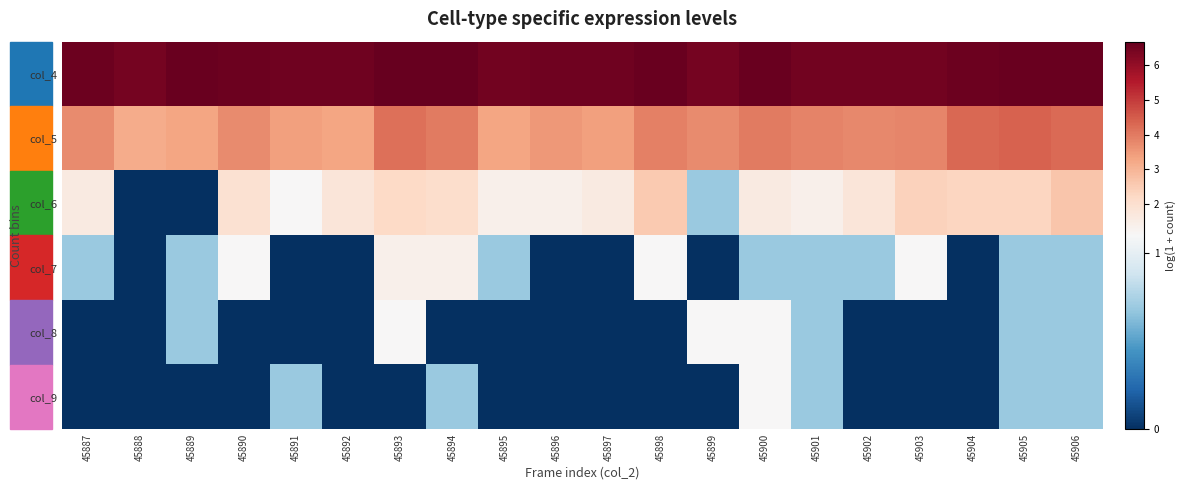

What is the total value across all series at 45887?

12.6